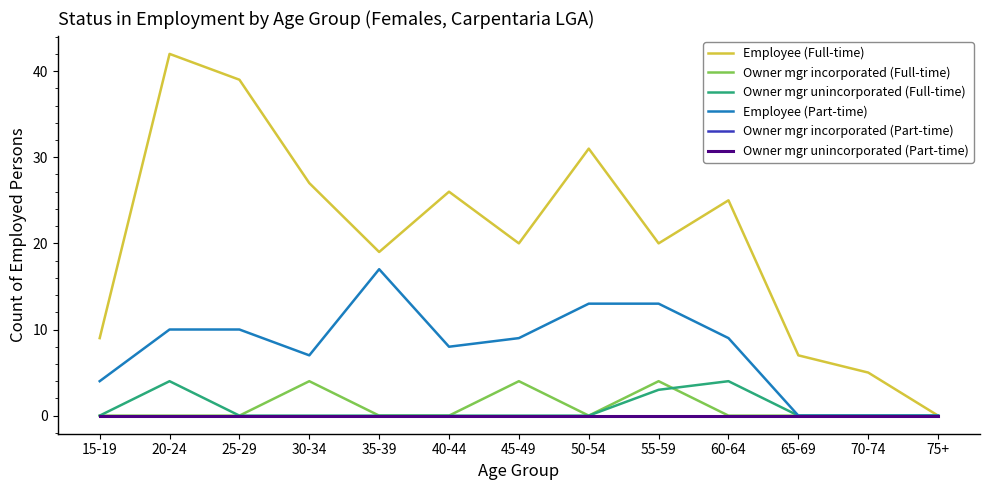

Reading left to right, what are all the values shown in this chart?

Employee (Full-time): 15-19=9	20-24=42	25-29=39	30-34=27	35-39=19	40-44=26	45-49=20	50-54=31	55-59=20	60-64=25	65-69=7	70-74=5	75+=0
Owner mgr incorporated (Full-time): 15-19=0	20-24=0	25-29=0	30-34=4	35-39=0	40-44=0	45-49=4	50-54=0	55-59=4	60-64=0	65-69=0	70-74=0	75+=0
Owner mgr unincorporated (Full-time): 15-19=0	20-24=4	25-29=0	30-34=0	35-39=0	40-44=0	45-49=0	50-54=0	55-59=3	60-64=4	65-69=0	70-74=0	75+=0
Employee (Part-time): 15-19=4	20-24=10	25-29=10	30-34=7	35-39=17	40-44=8	45-49=9	50-54=13	55-59=13	60-64=9	65-69=0	70-74=0	75+=0
Owner mgr incorporated (Part-time): 15-19=0	20-24=0	25-29=0	30-34=0	35-39=0	40-44=0	45-49=0	50-54=0	55-59=0	60-64=0	65-69=0	70-74=0	75+=0
Owner mgr unincorporated (Part-time): 15-19=0	20-24=0	25-29=0	30-34=0	35-39=0	40-44=0	45-49=0	50-54=0	55-59=0	60-64=0	65-69=0	70-74=0	75+=0